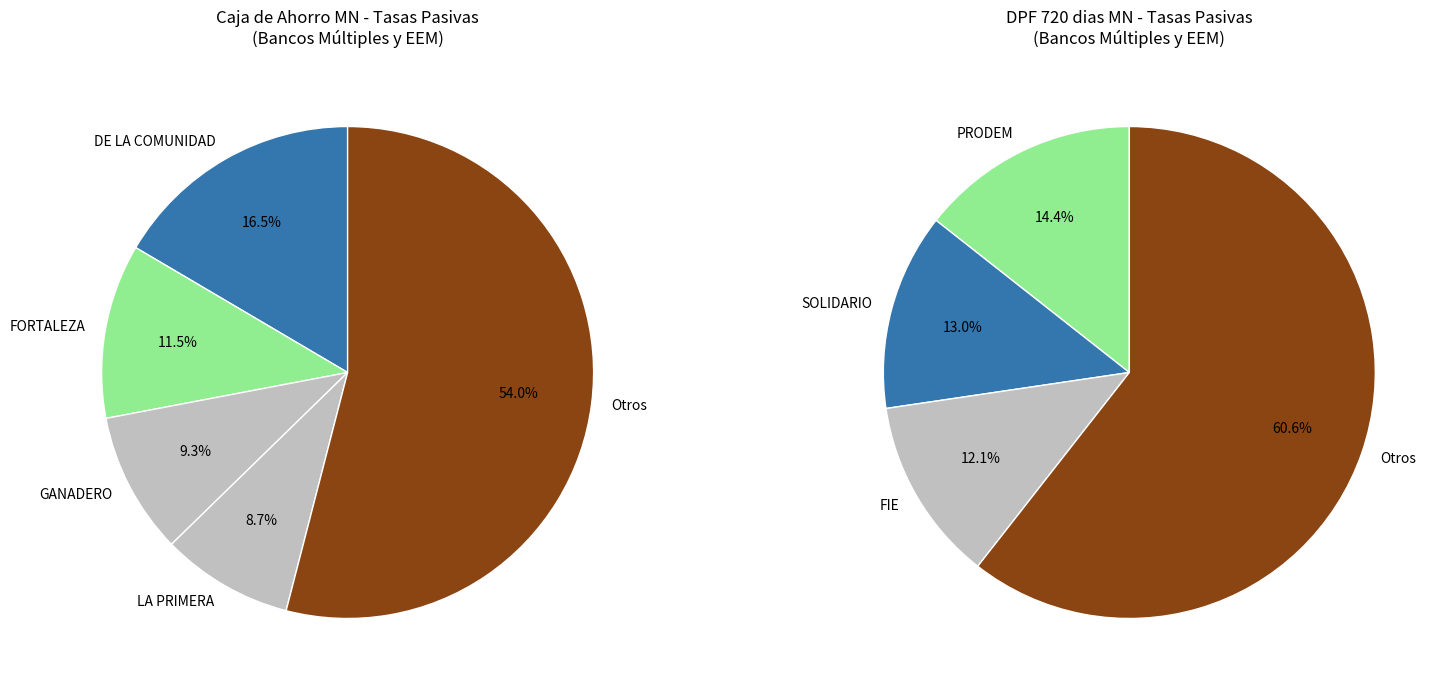

The FORTALEZA slice represents 22% of the pie. True or false?

False